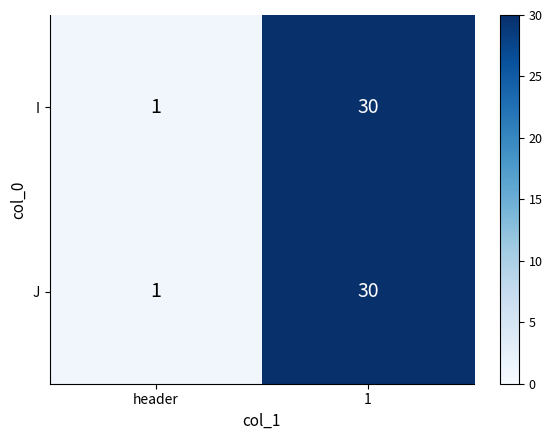

Rank the categories by I value from lowest to highest.

header, 1